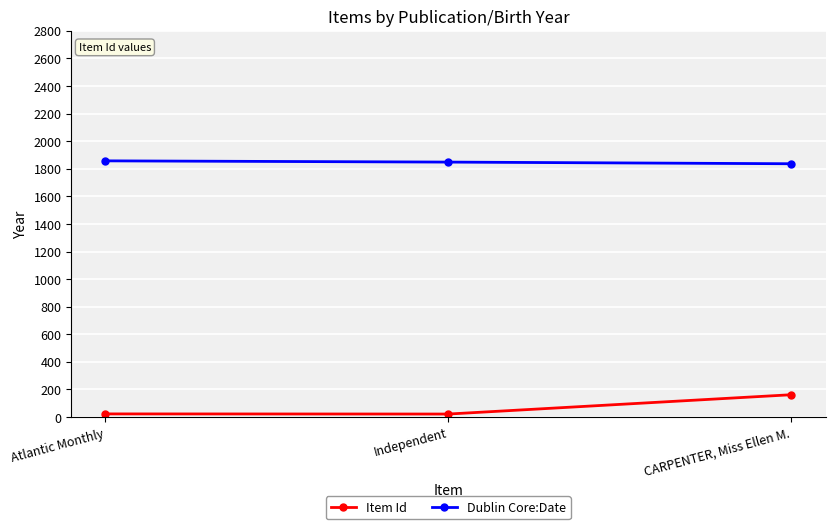

Where is Dublin Core:Date nearest to the value 1846?

Independent